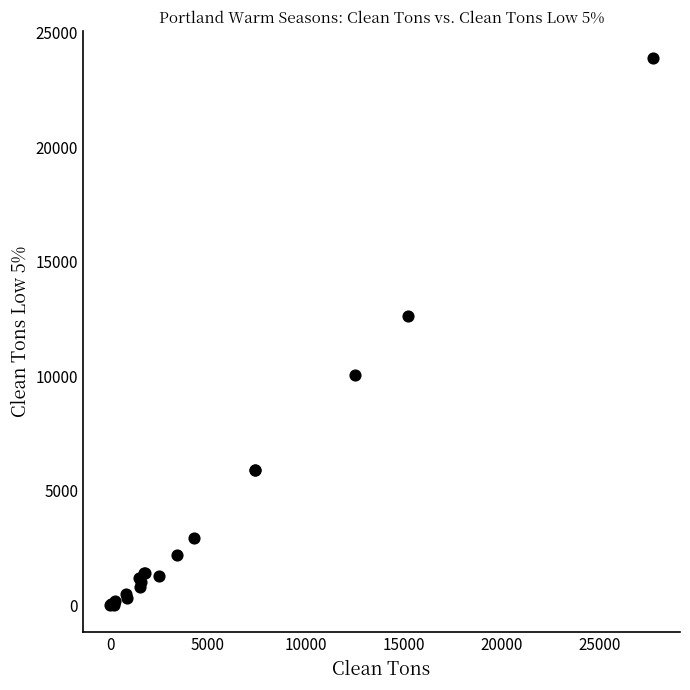

What Y value in the scatter plot is closest to 11941?

12619.2